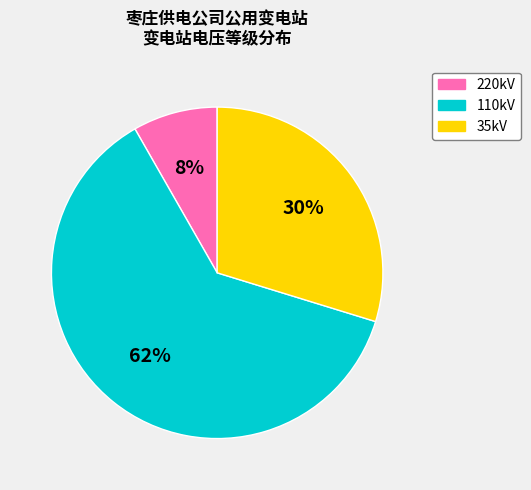

Count the number of slices in the pie.

3